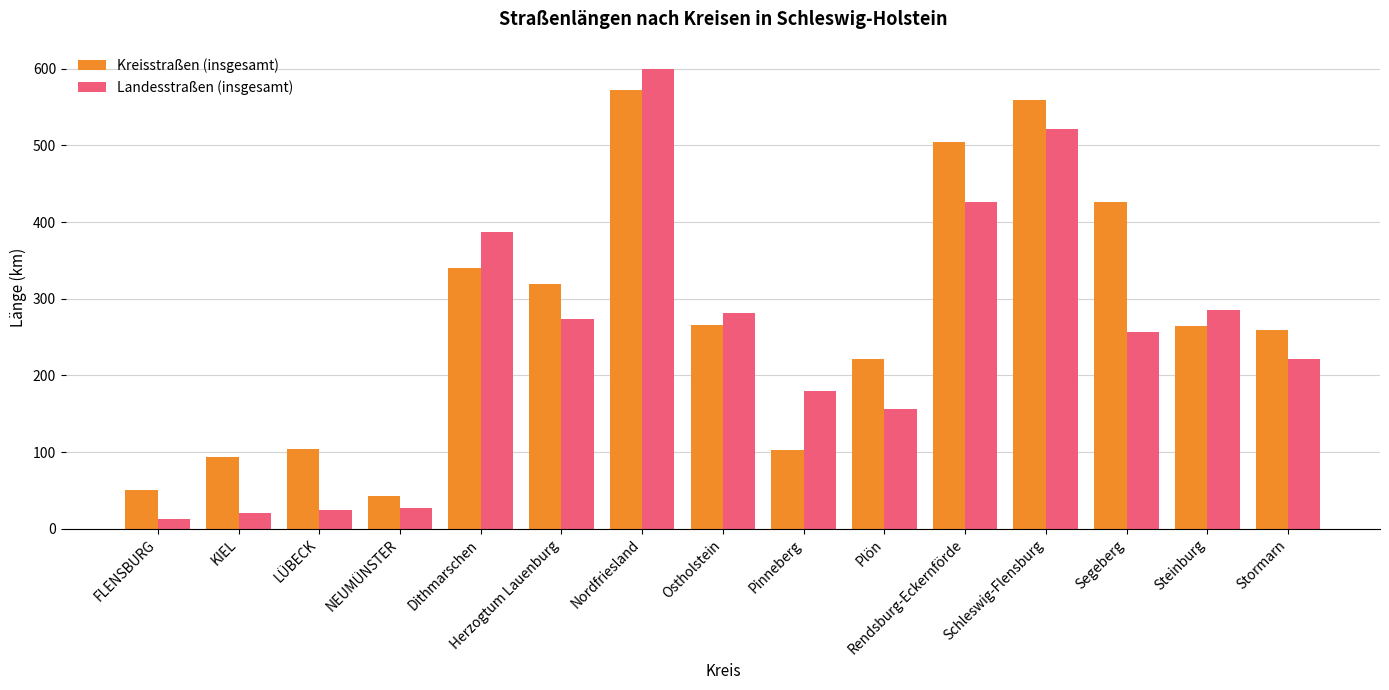

What is the label of the 9th bar from the right?

Nordfriesland